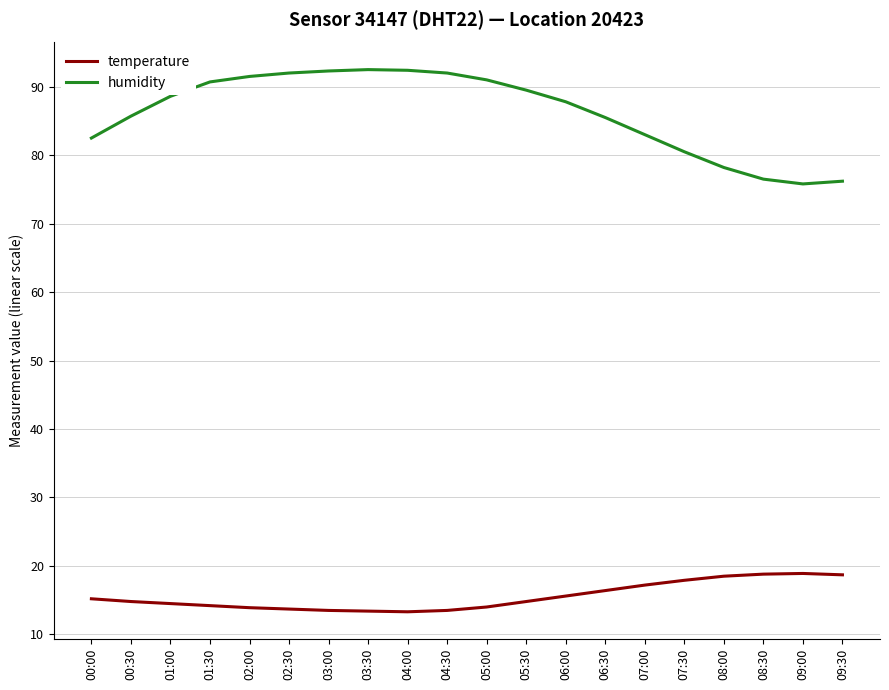

At 03:00, list the series in order from smallest to largest.

temperature, humidity